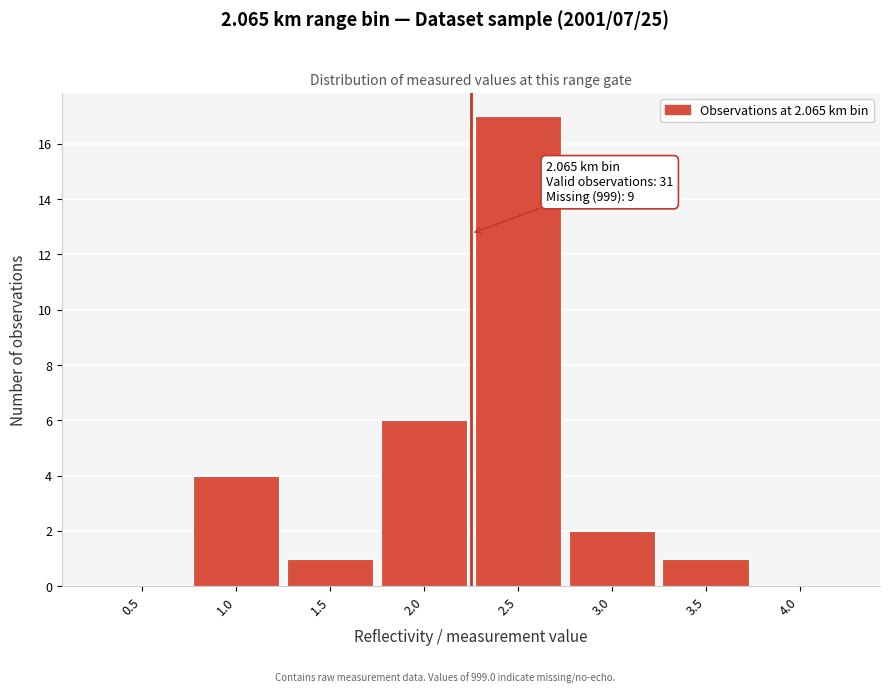

Reading left to right, list all the values displayed in this chart.

0.5=0	1.0=4	1.5=1	2.0=6	2.5=17	3.0=2	3.5=1	4.0=0